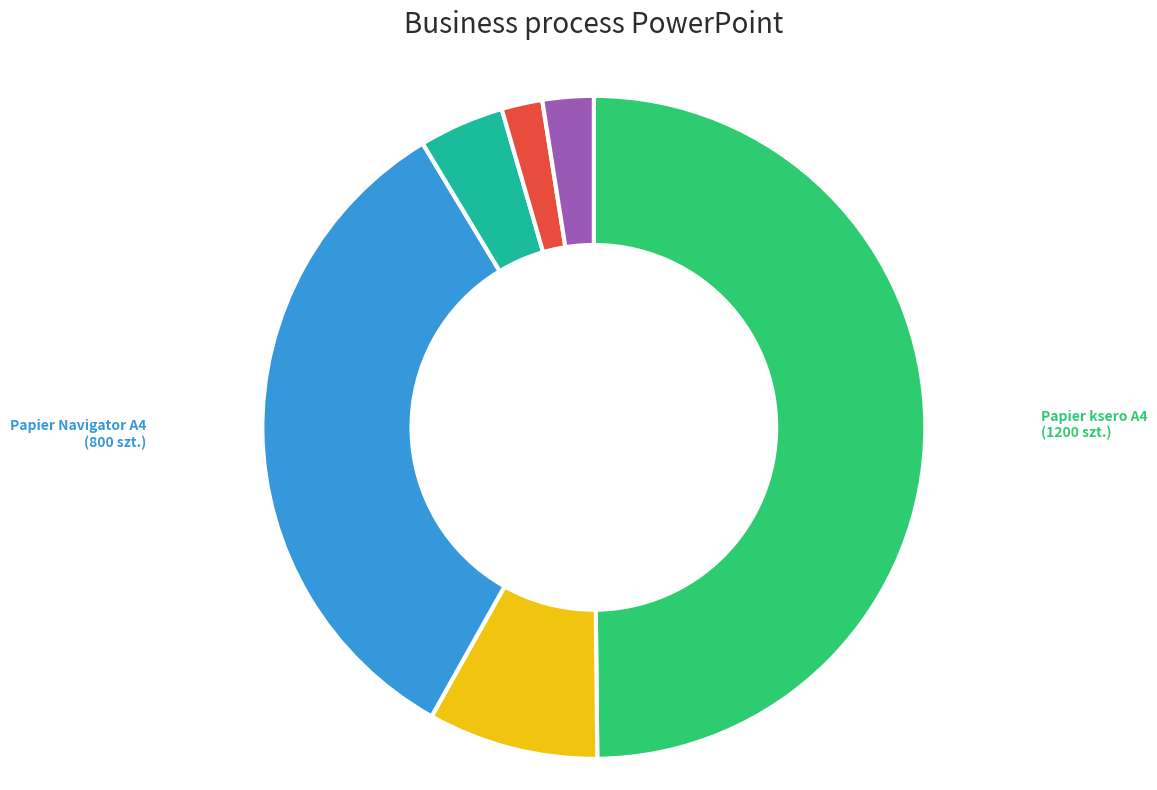

Is it true that Koperty C6 is 2% of the pie?

True